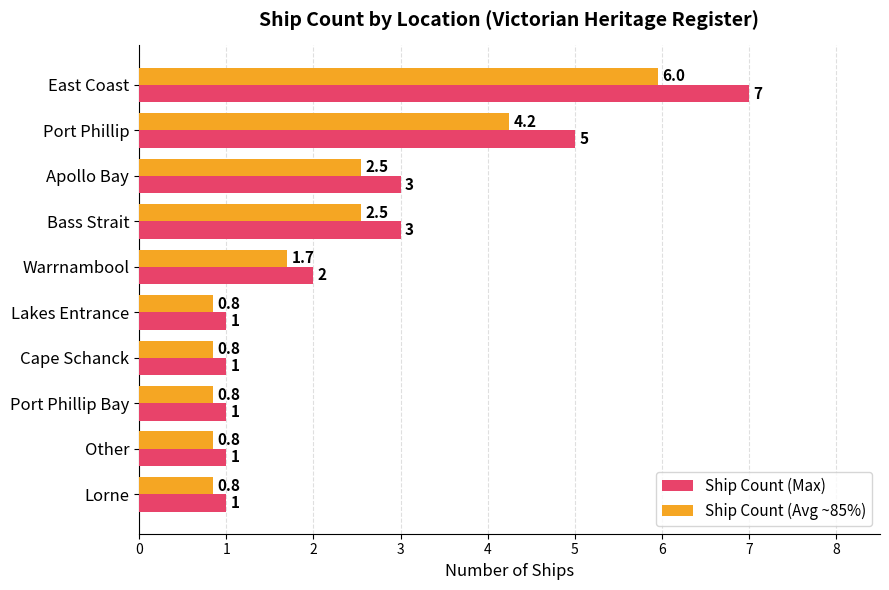

The value of Ship Count (Max) at Apollo Bay is 4.5. True or false?

False